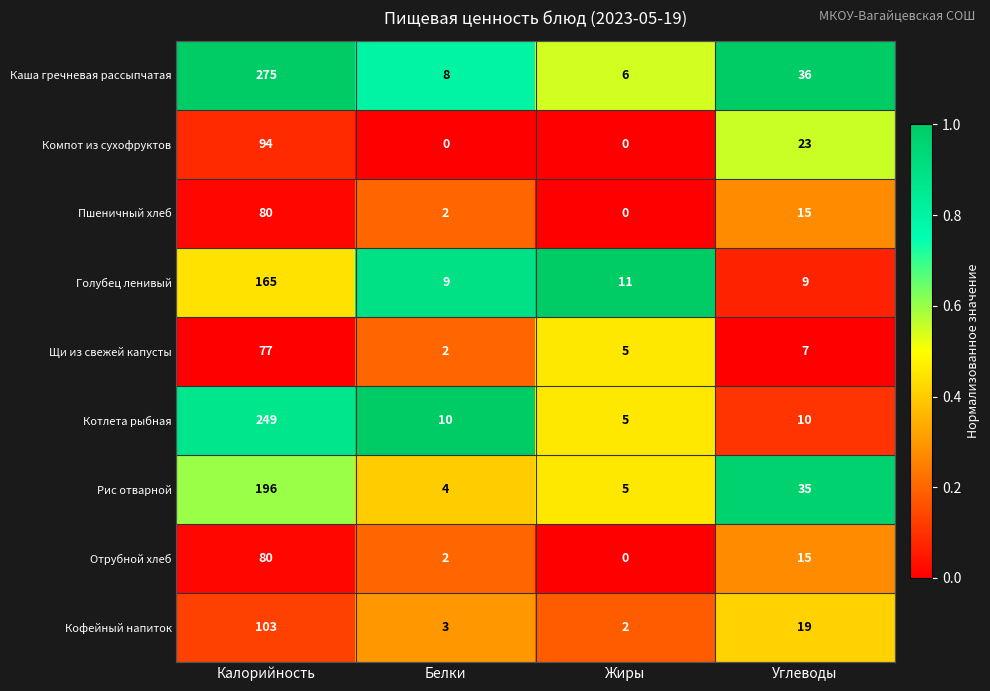

What value does the Рис отварной series have at Углеводы, to the nearest 5?

35